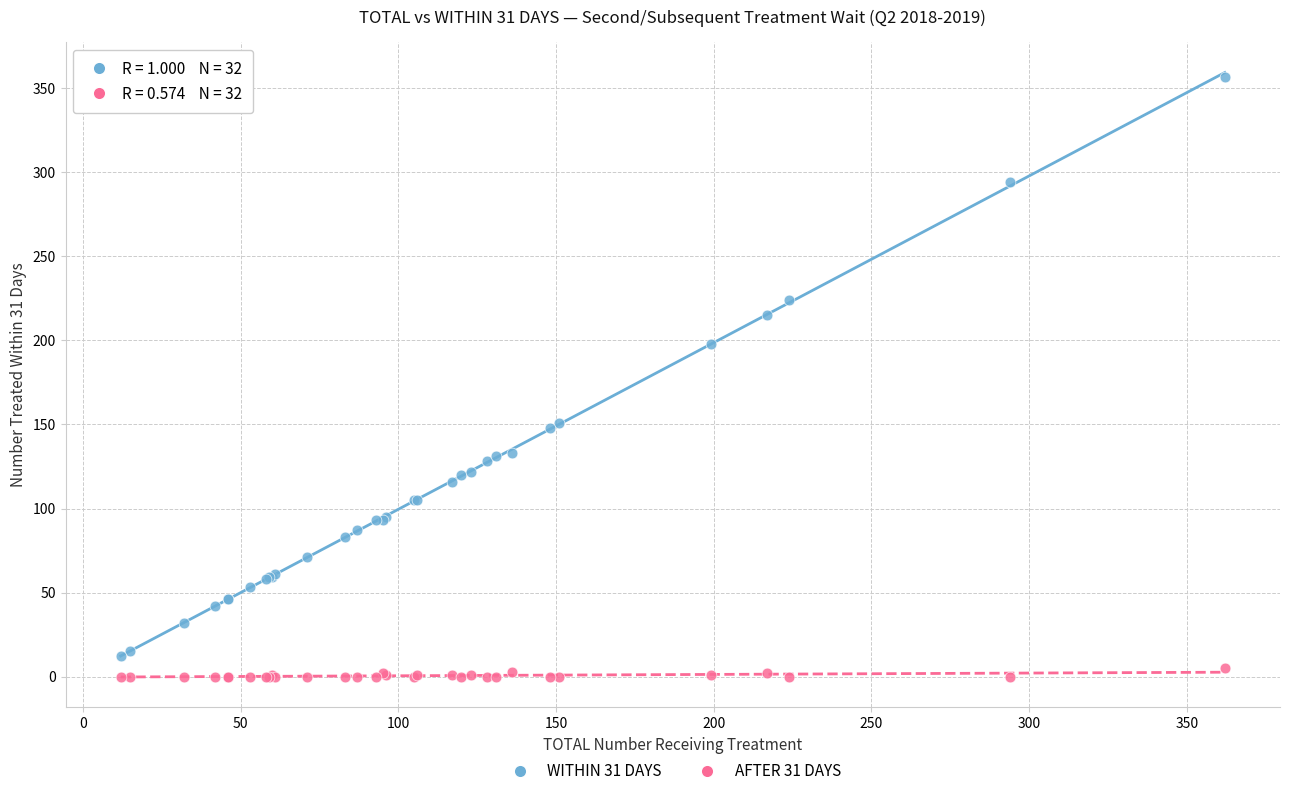

Which series has the widest spread of Y values?

WITHIN 31 DAYS